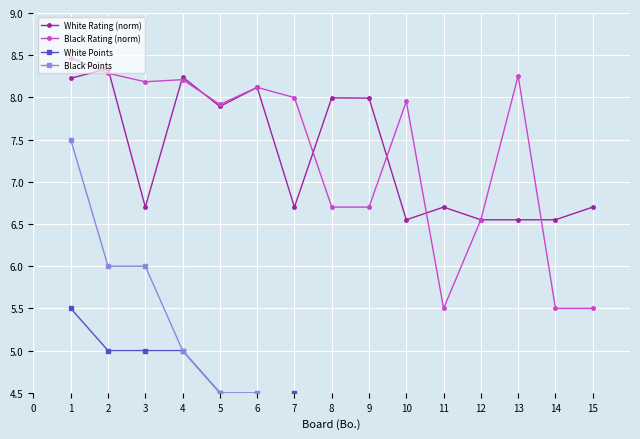

The value of Black Rating (norm) at 14 is 5.5. True or false?

True